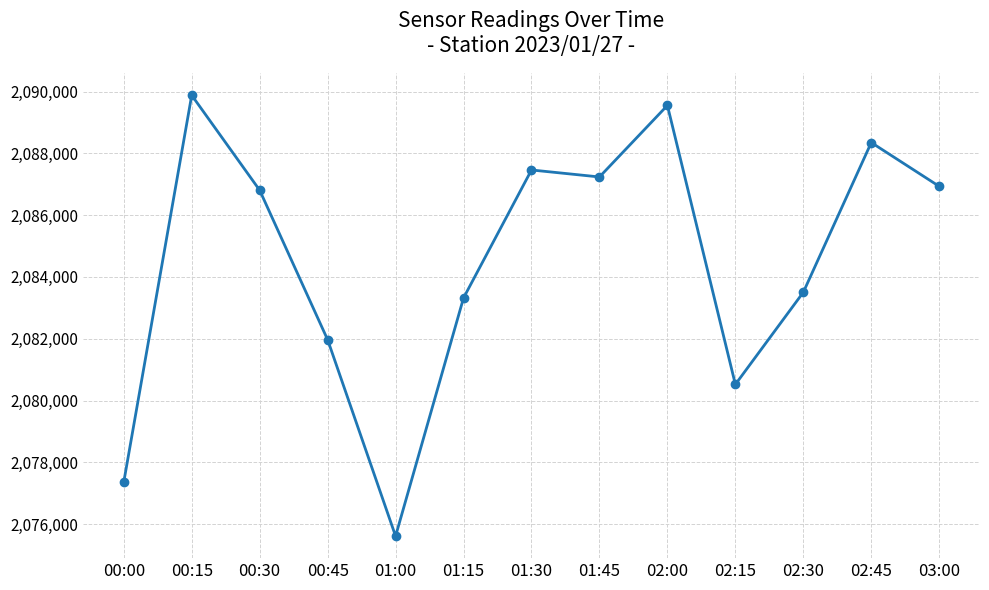

Where is the first local minimum?

01:00